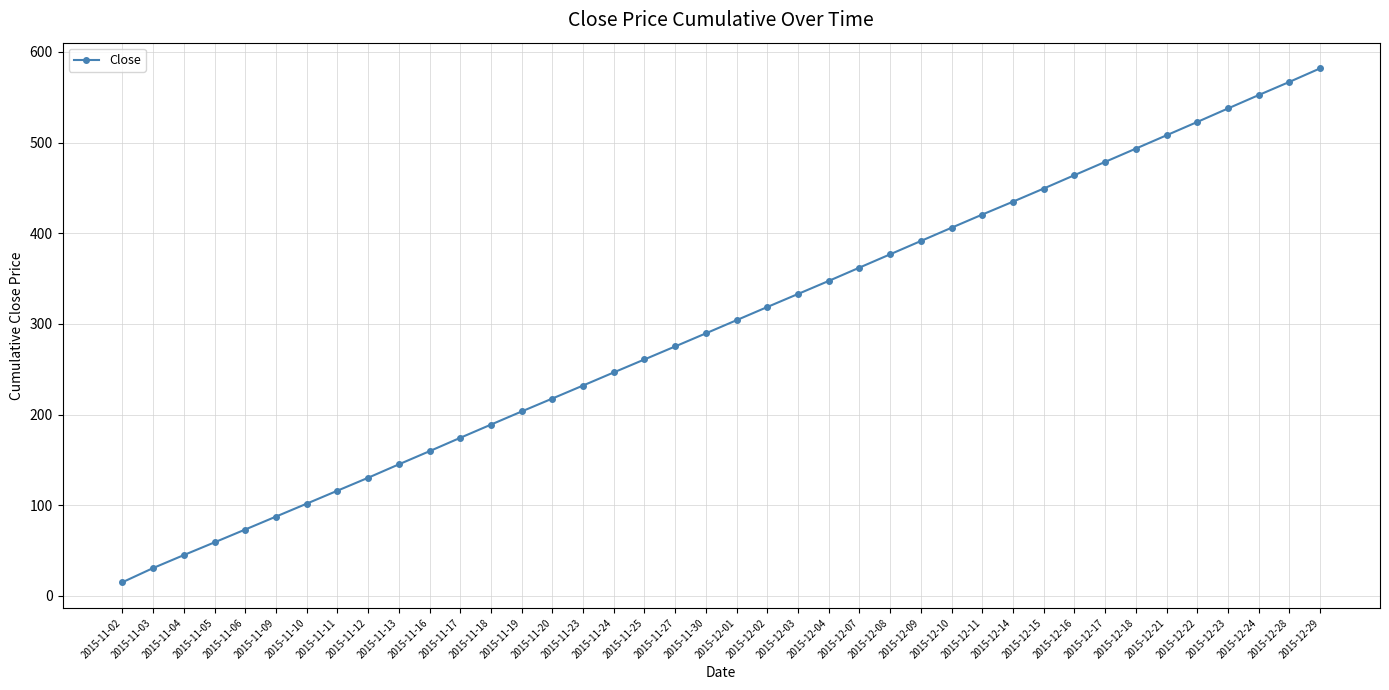

What is the maximum value shown in the chart?

581.8